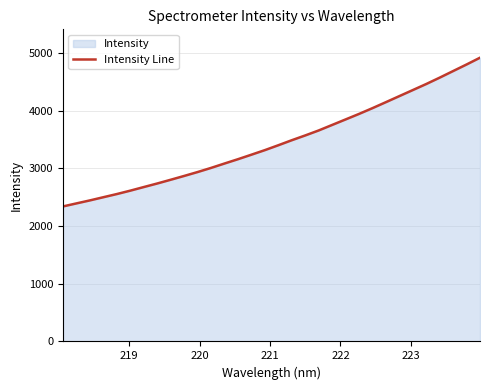

What is the minimum value shown in the chart?

2341.6